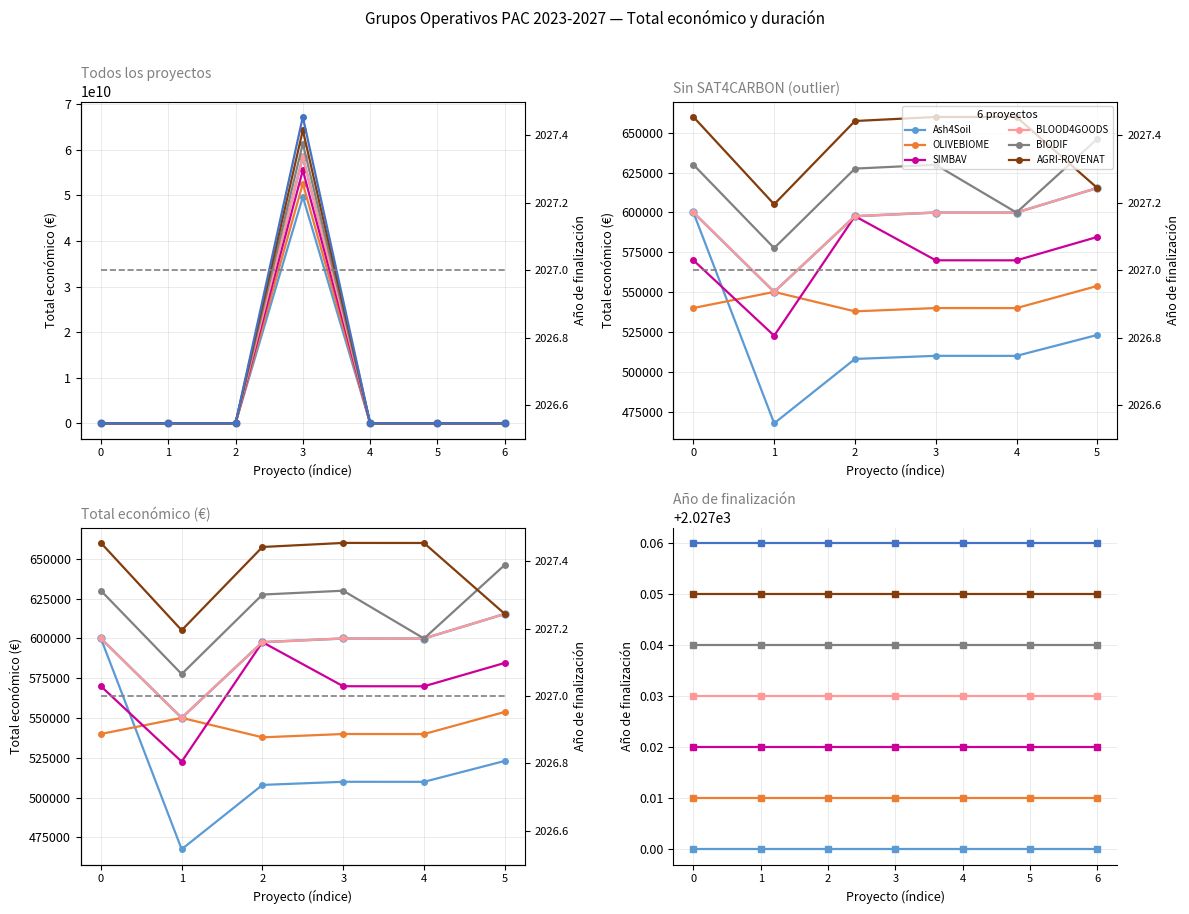

Rank the categories by value from highest to lowest.

3, 6, 0, 4, 5, 2, 1